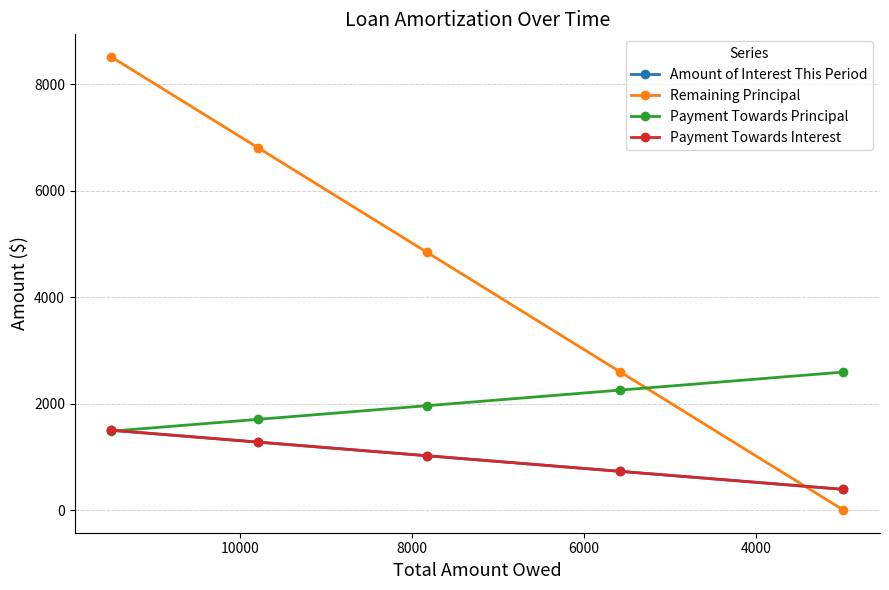

After their last crossing, which series has the higher values: Remaining Principal or Payment Towards Interest?

Payment Towards Interest